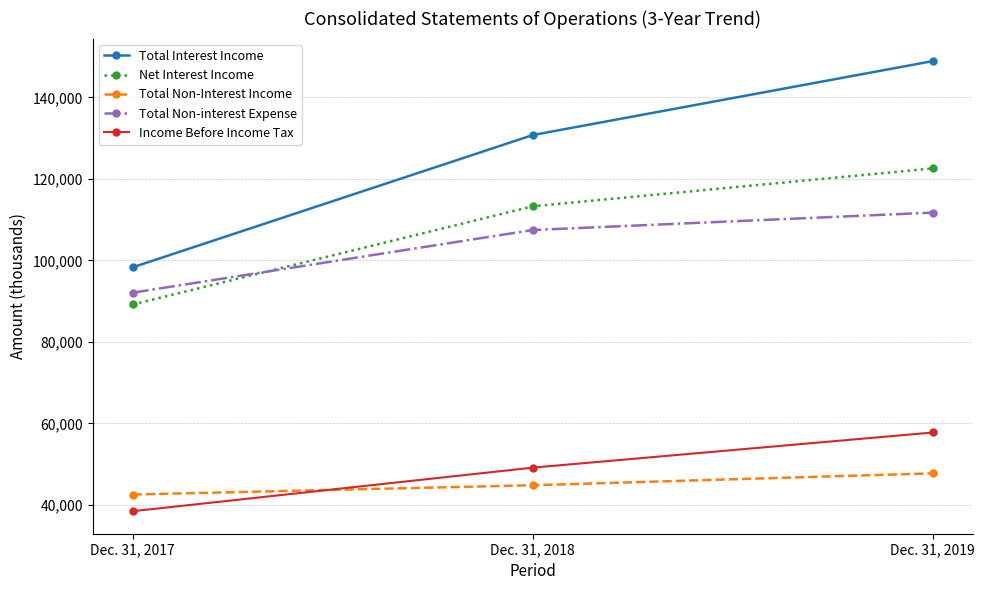

Where is Total Non-interest Expense nearest to the value 101907?

Dec. 31, 2018